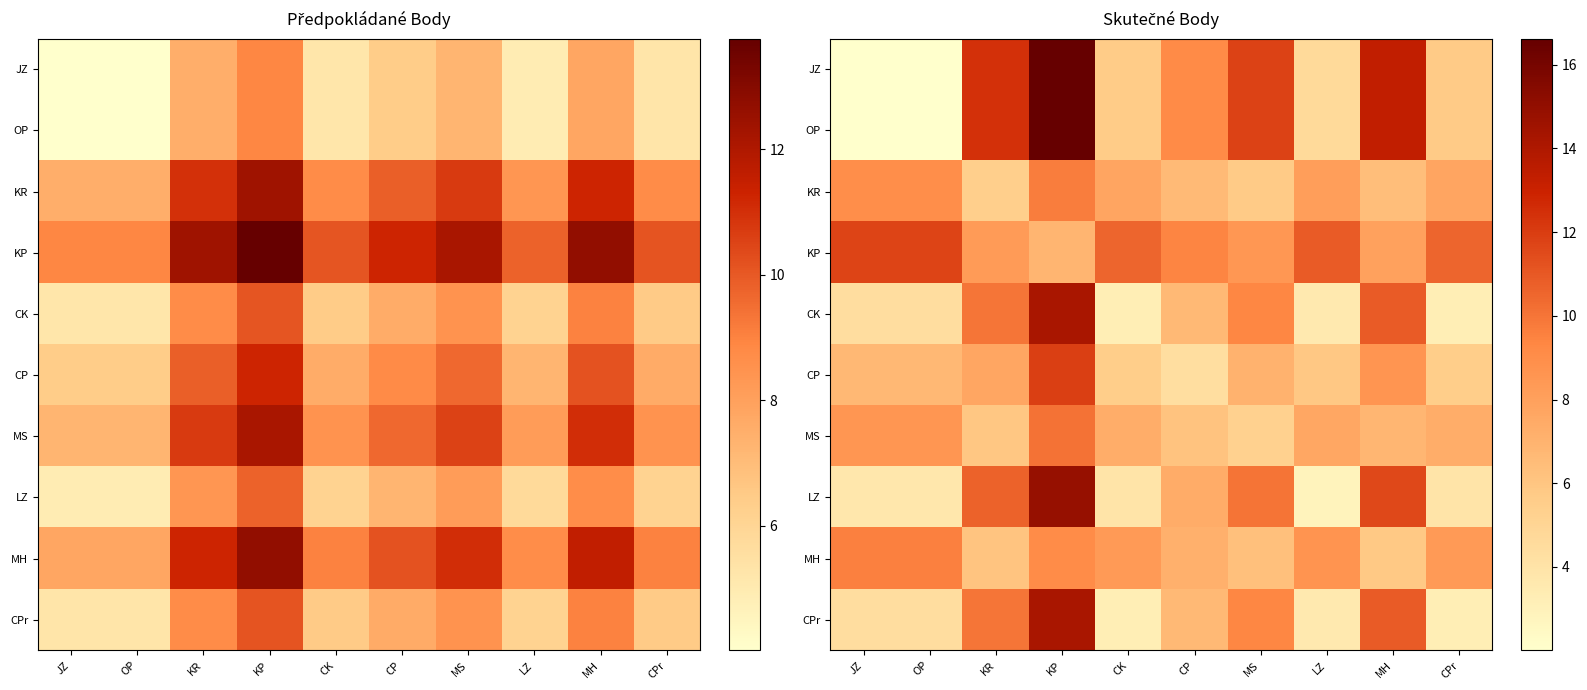

What is the maximum value shown in the chart?

16.6